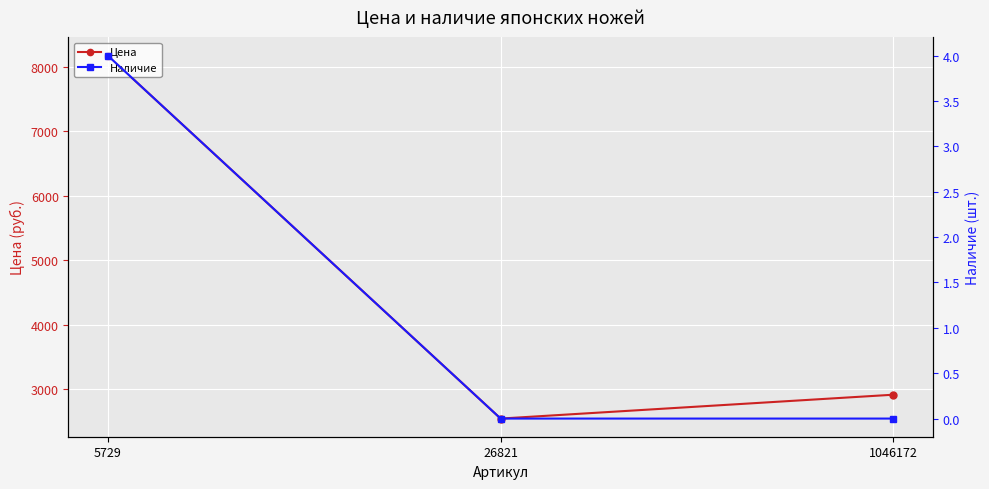

Reading left to right, transcribe all the data shown in this chart.

Цена: 8173	2546	2916
Наличие: 4	0	0